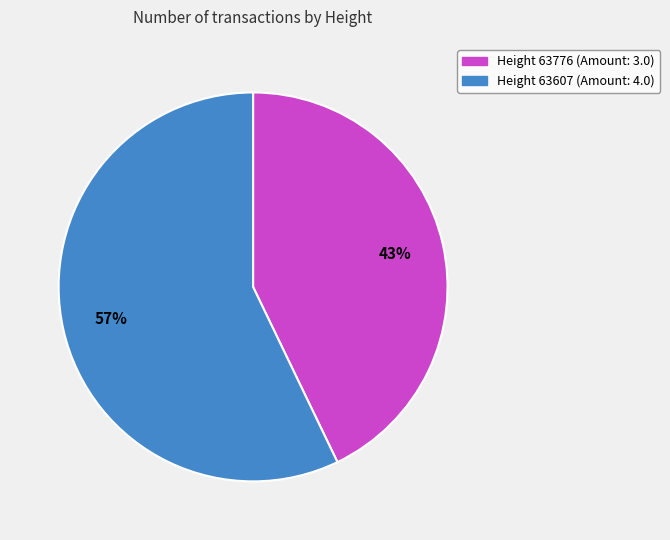

The Height 63607 (Amount: 4.0) slice represents 44% of the pie. True or false?

False